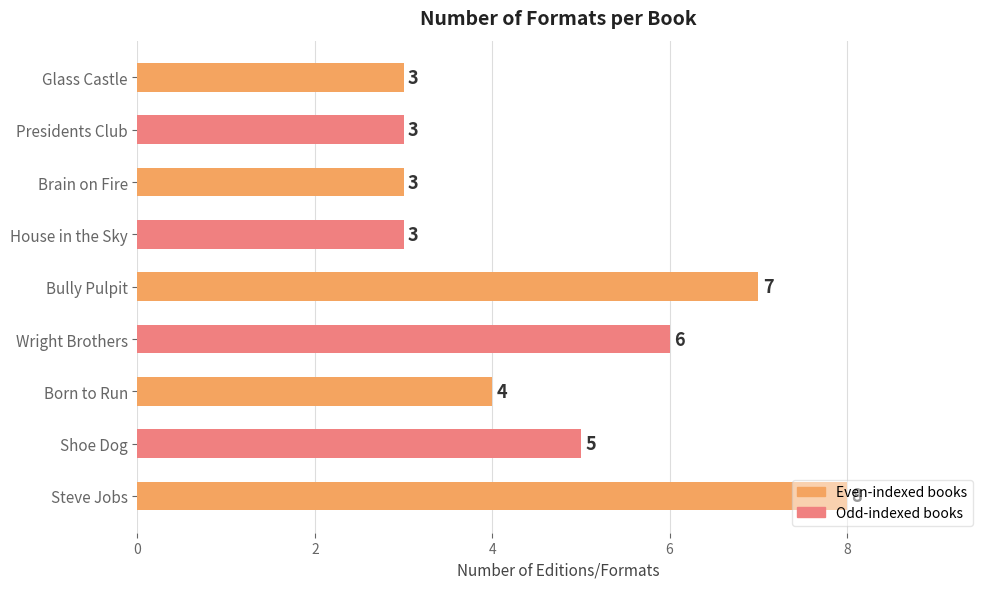

Count the values in the range 3 to 6.

7